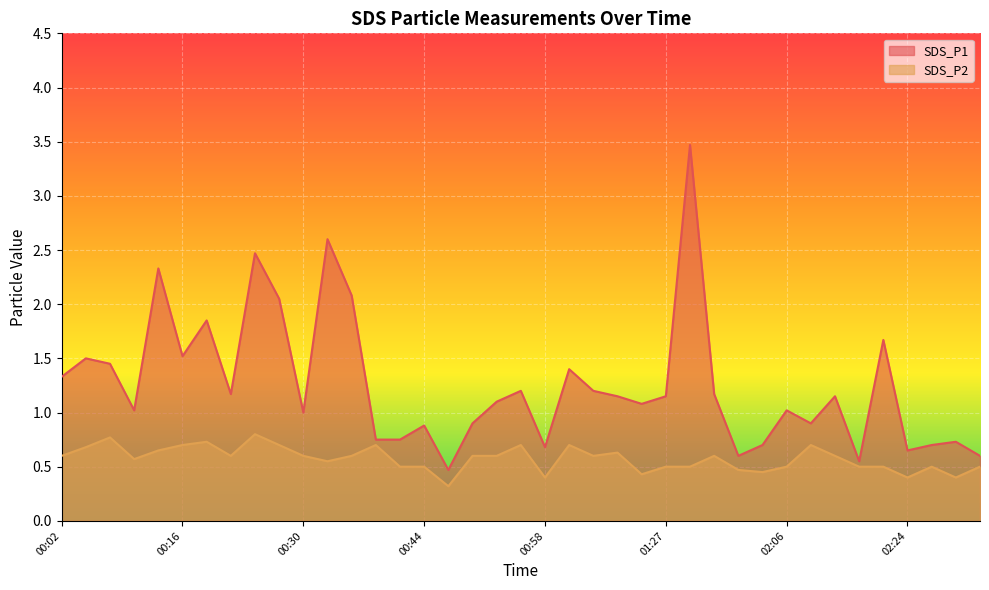

How many lines are shown in the chart?

2